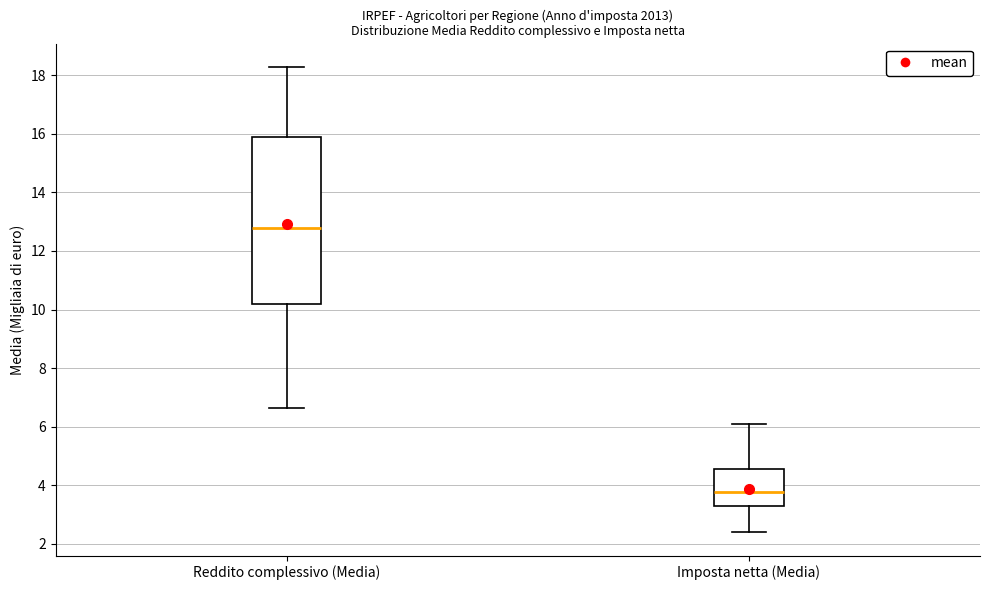

Reading left to right, transcribe this box plot: for each box, give where its median line is, the range the box spans, and where its two whiskers end, as read against the y-axis. The values are not printed on the chart, so give them approximately, as read against the axis.

Reddito complessivo (Media): median 12.8, box 10.2 to 15.8, whiskers 6.6 to 18.2
Imposta netta (Media): median 3.8, box 3.2 to 4.6, whiskers 2.4 to 6.0